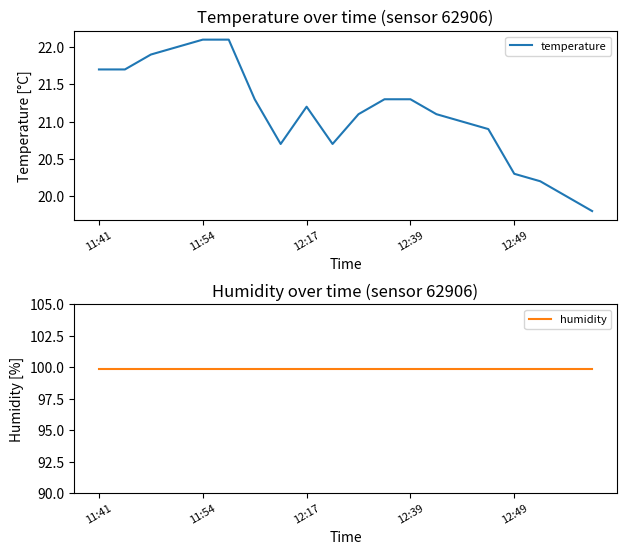

True or false: temperature and humidity cross at least once.

False